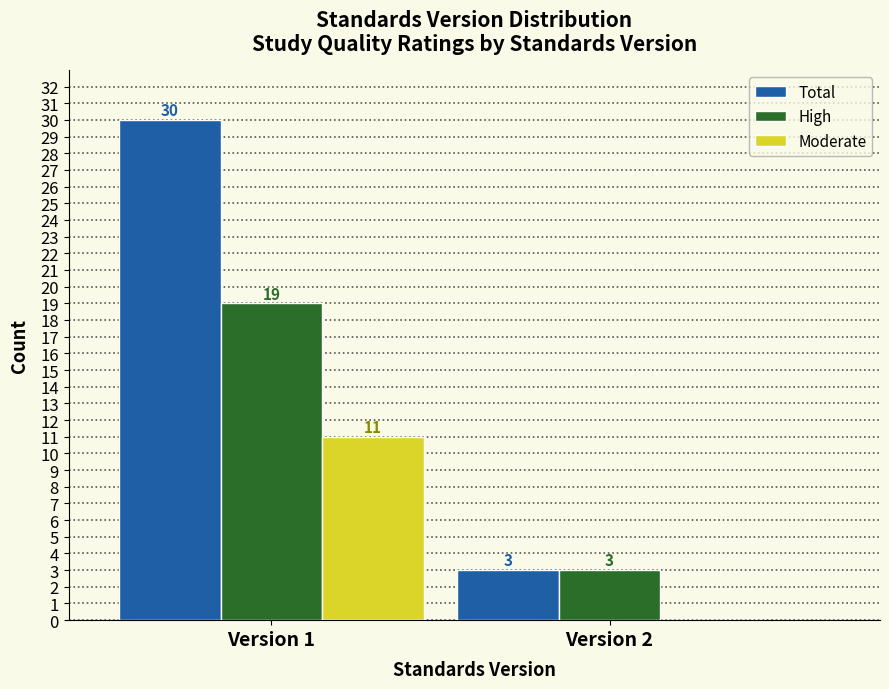

Reading right to left, transcribe all the data shown in this chart.

Total: Version 2=3	Version 1=30
High: Version 2=3	Version 1=19
Moderate: Version 2=0	Version 1=11